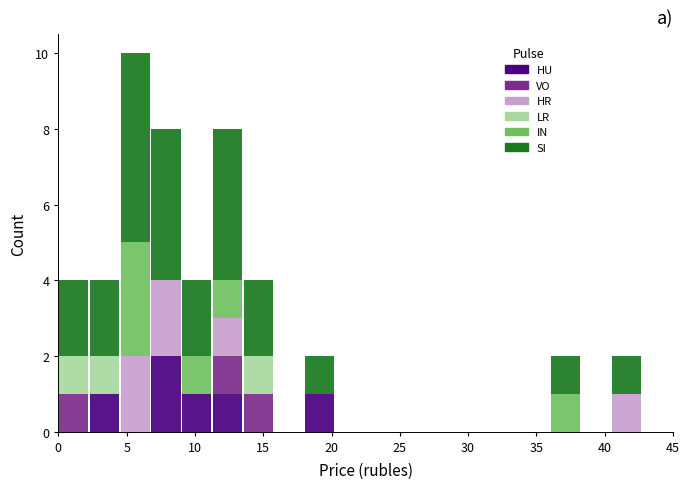

Reading left to right, transcribe this chart: for each stacked bar, give the range it covers on the x-axis and its total height. Neither the bar edges nor the heights are printed on the chart, so give them approximately, as read against the axes.

0.00 to 2.25: 4
2.25 to 4.50: 4
4.50 to 6.75: 10
6.75 to 9.00: 8
9.00 to 11.25: 4
11.25 to 13.50: 8
13.50 to 15.75: 4
15.75 to 18.00: 0
18.00 to 20.25: 2
20.25 to 22.50: 0
22.50 to 24.75: 0
24.75 to 27.00: 0
27.00 to 29.25: 0
29.25 to 31.50: 0
31.50 to 33.75: 0
33.75 to 36.00: 0
36.00 to 38.25: 2
38.25 to 40.50: 0
40.50 to 42.75: 2
42.75 to 45.00: 0